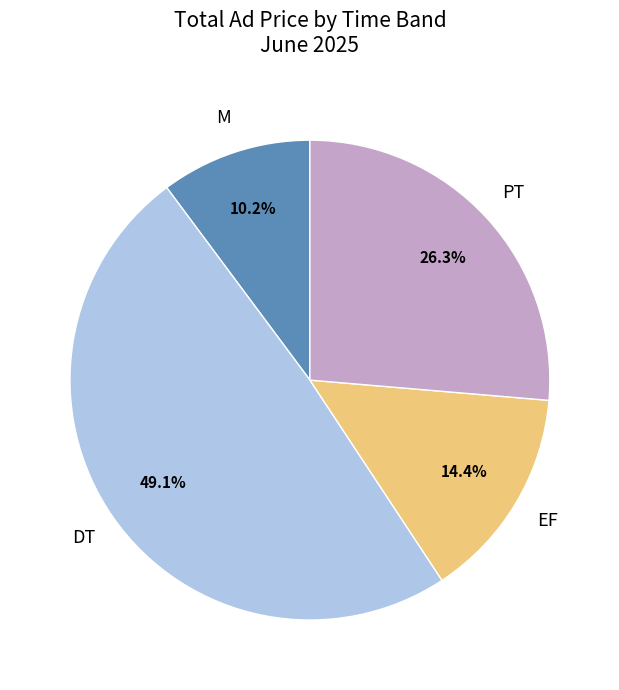

Does any single category account for the majority?

No